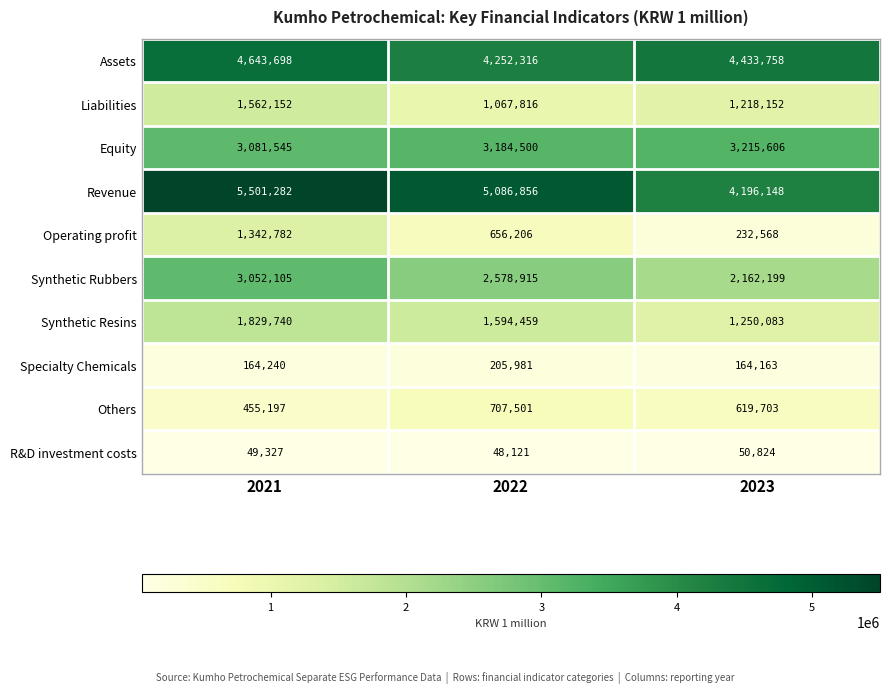

What value does the Liabilities series have at 2022, to the nearest 100?

1067800